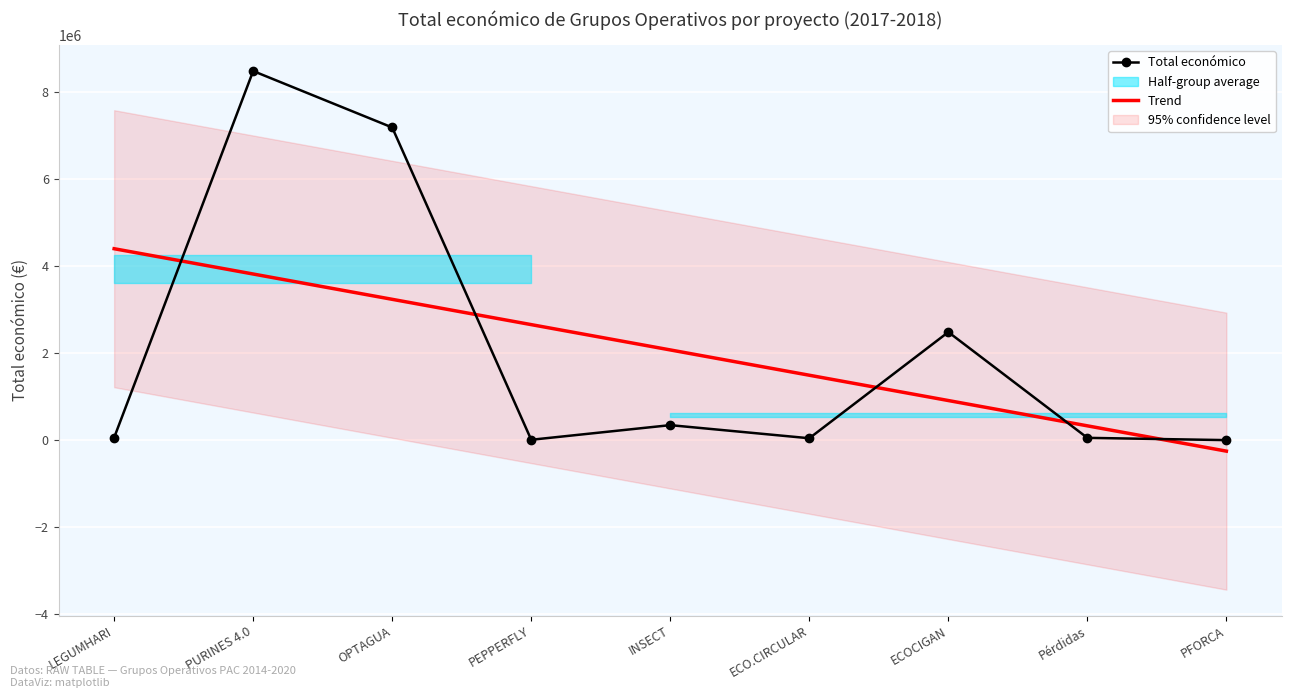

Which has a higher value, PFORCA or LEGUMHARI?

LEGUMHARI